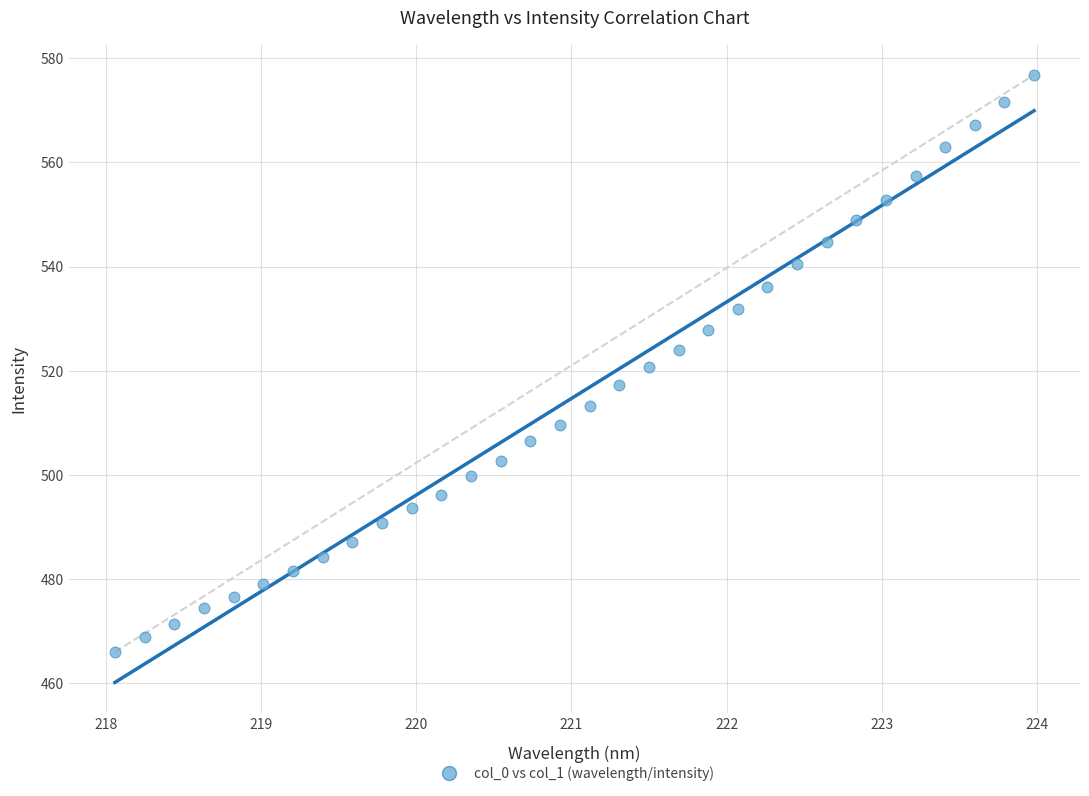

What is the range of Y values (max minus min)?

110.8